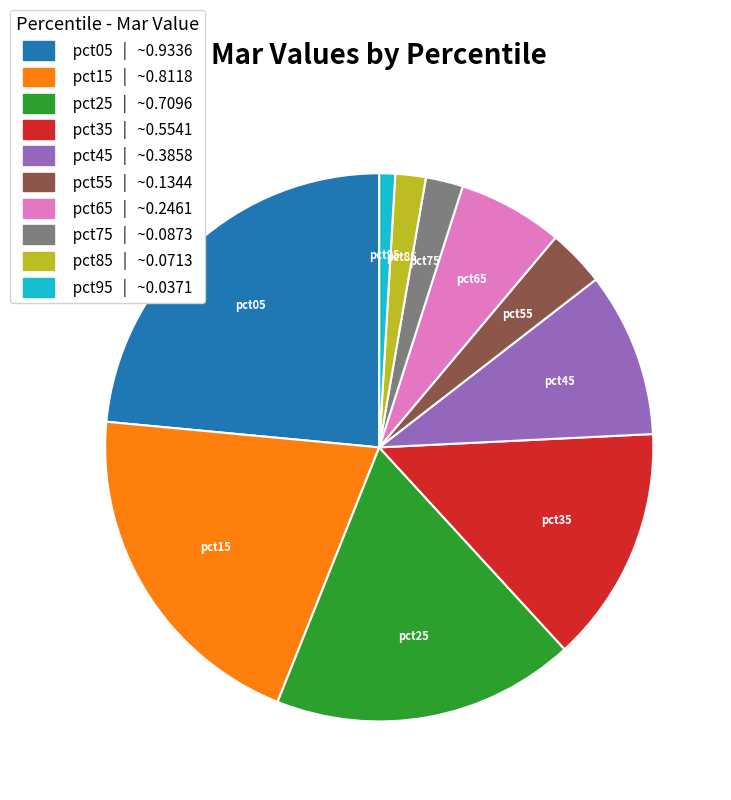

Is it true that pct85 is 2% of the pie?

True